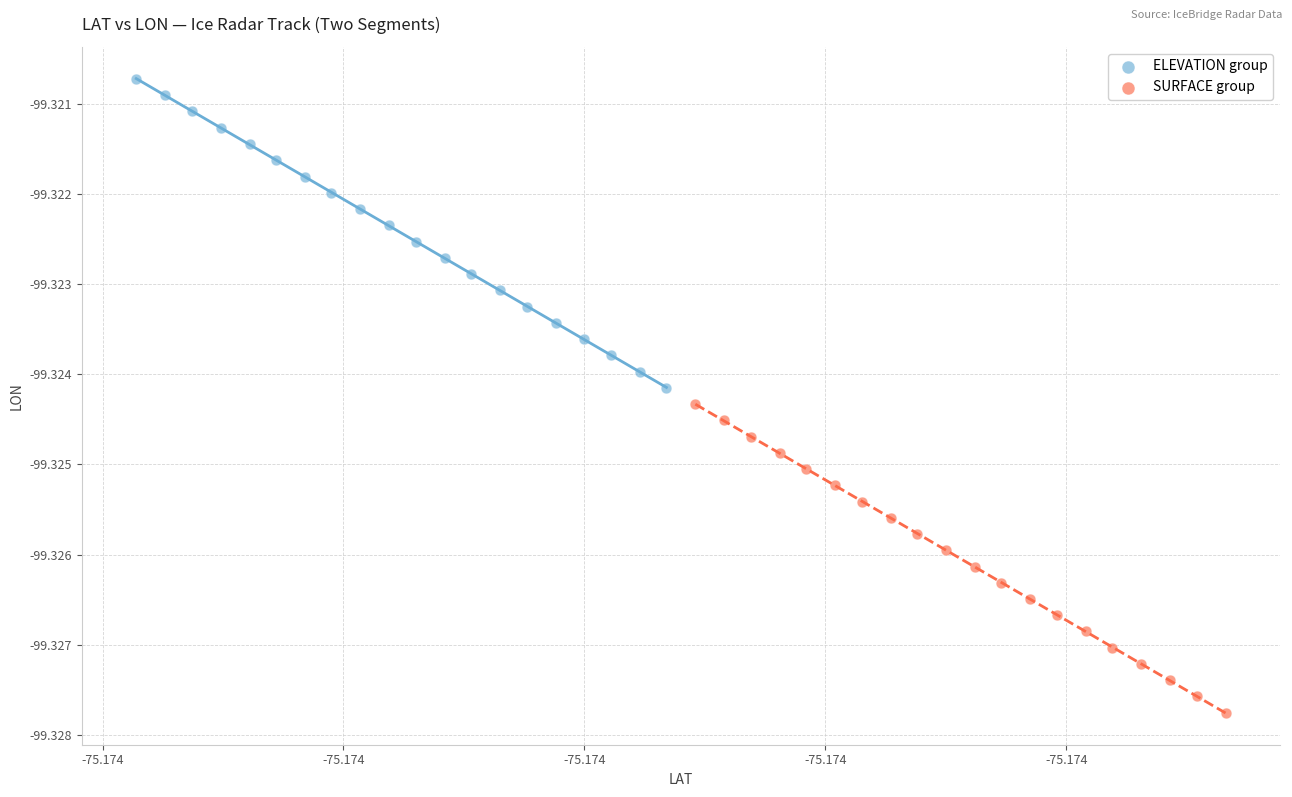

Which series contains the lowest Y value?

SURFACE group